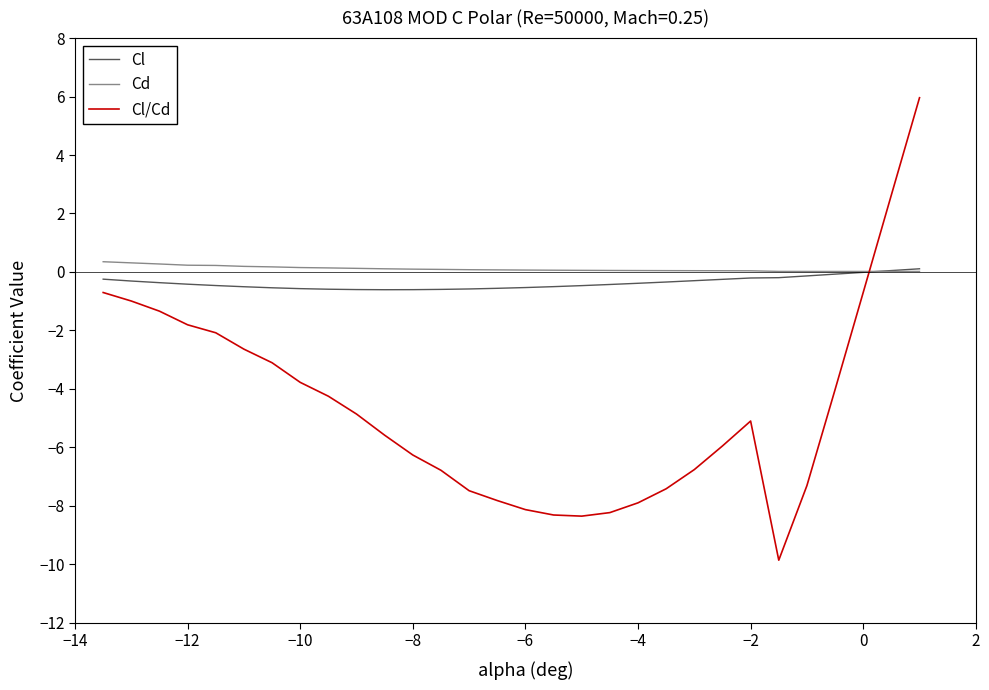

What is the sum of all Cl values?

-11.2